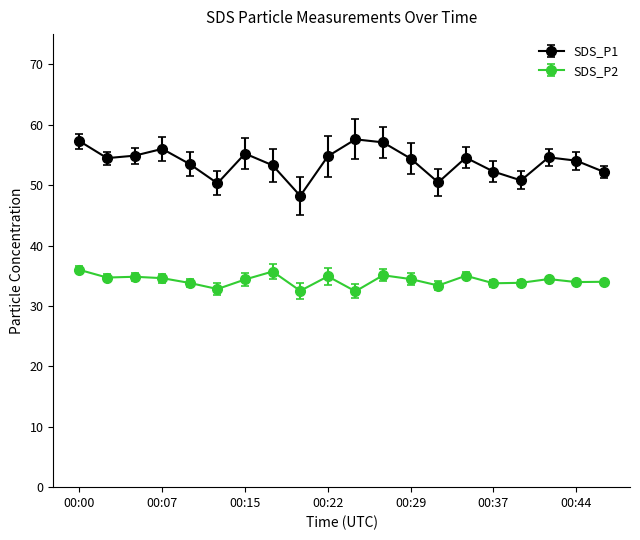

Rank the series by their maximum value, from highest to lowest.

SDS_P1, SDS_P2